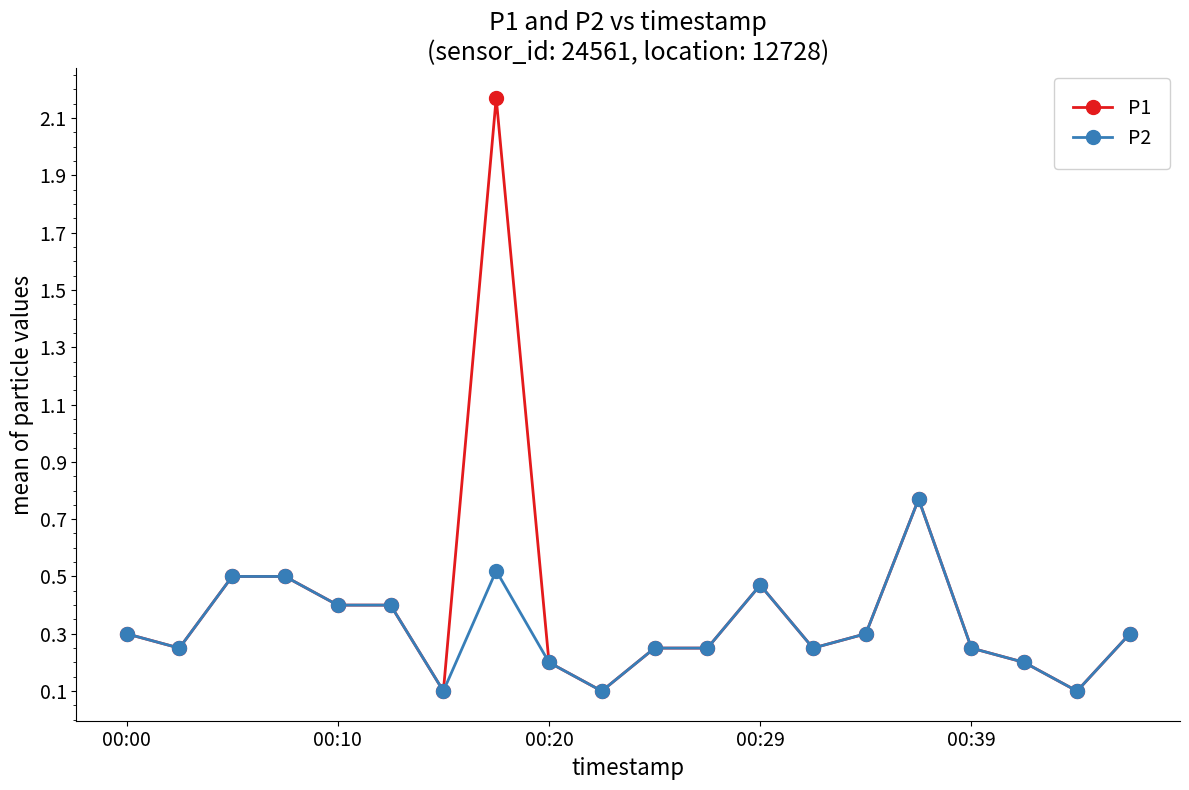

Which series has the largest range (max minus min)?

P1